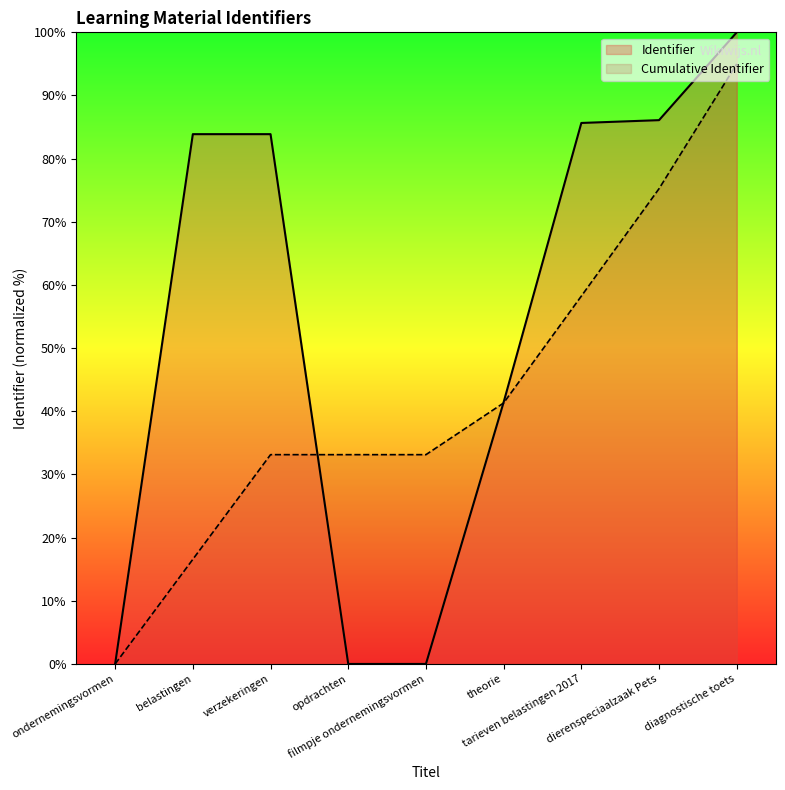

Between diagnostische toets and opdrachten, which is larger?

diagnostische toets